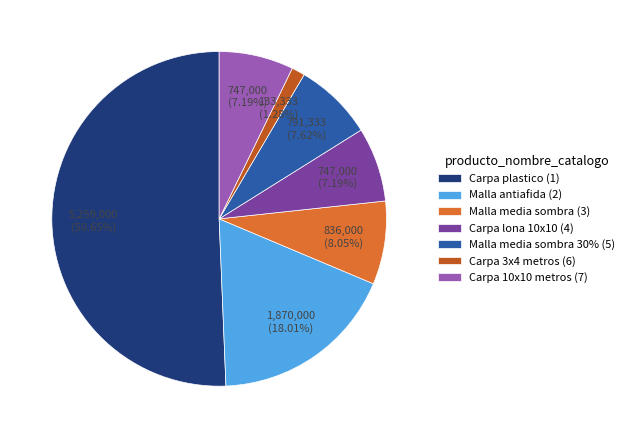

Which slice is the largest?

Carpa plastico (1)